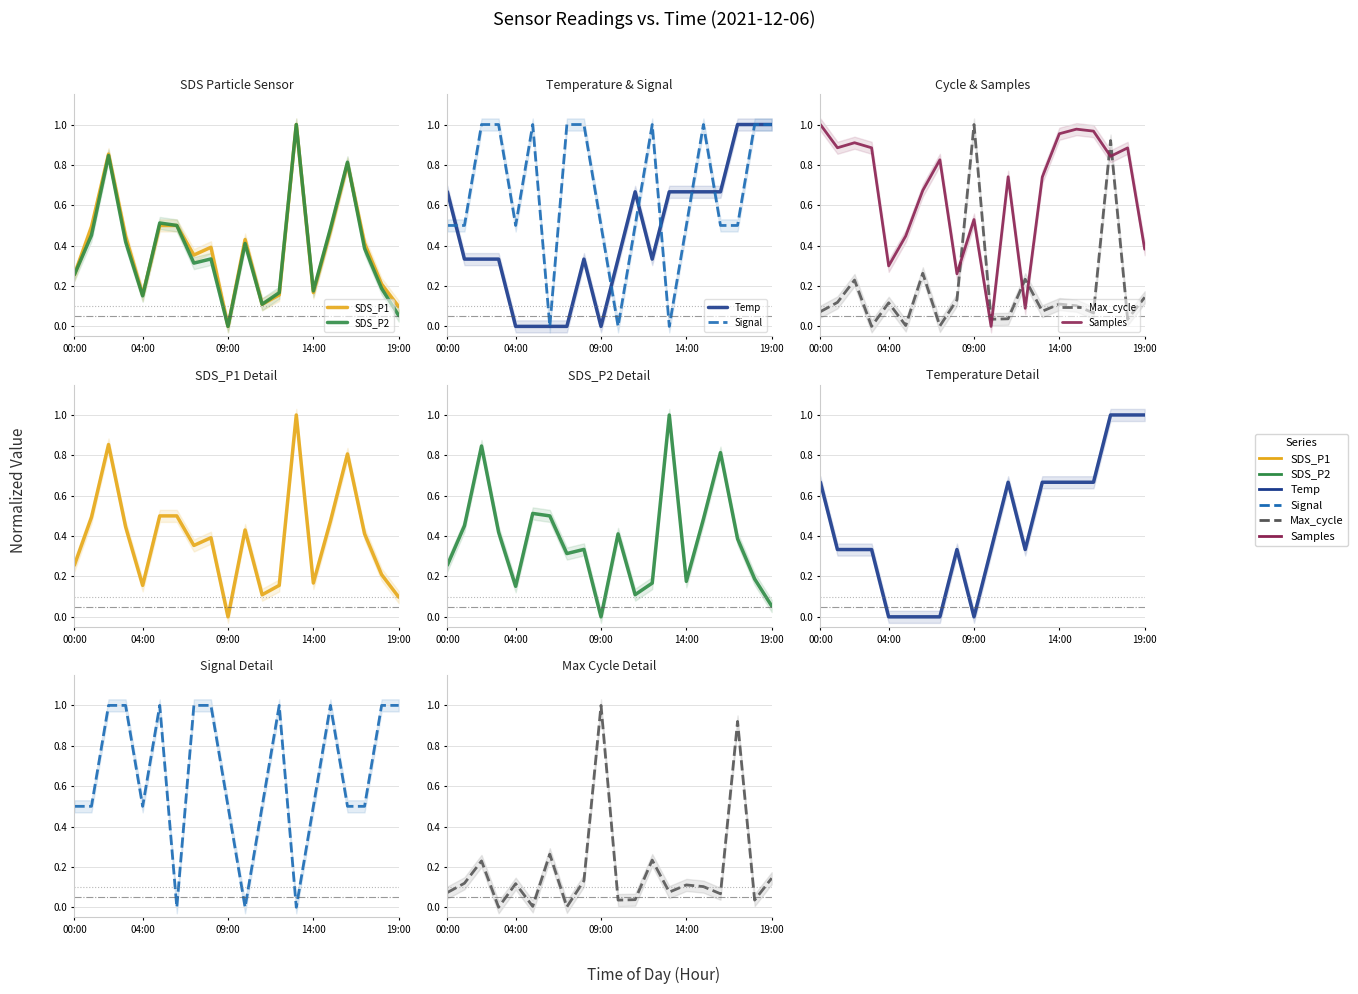

What is the maximum value for Samples?

1.0